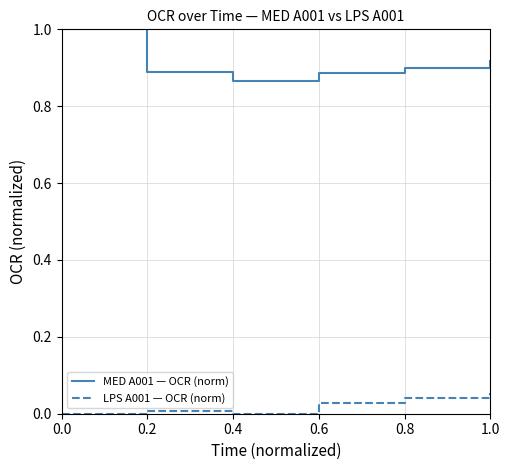

Which series has the largest total across all categories?

MED A001 — OCR (norm)